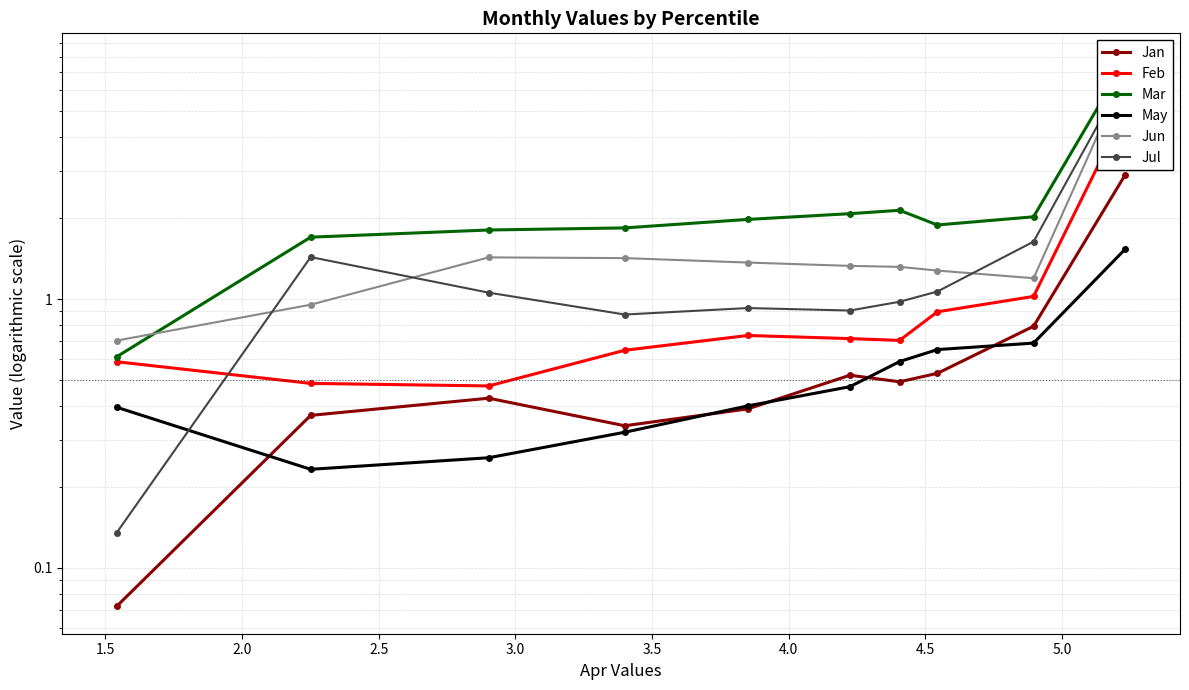

True or false: Mar has more than 1 interior local peaks.

False